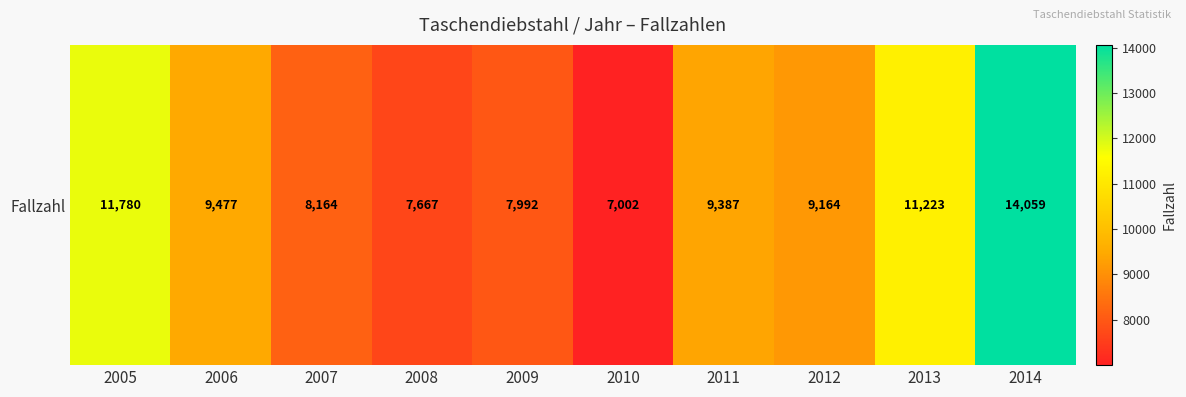

Where does the data first go above 9387?

2005